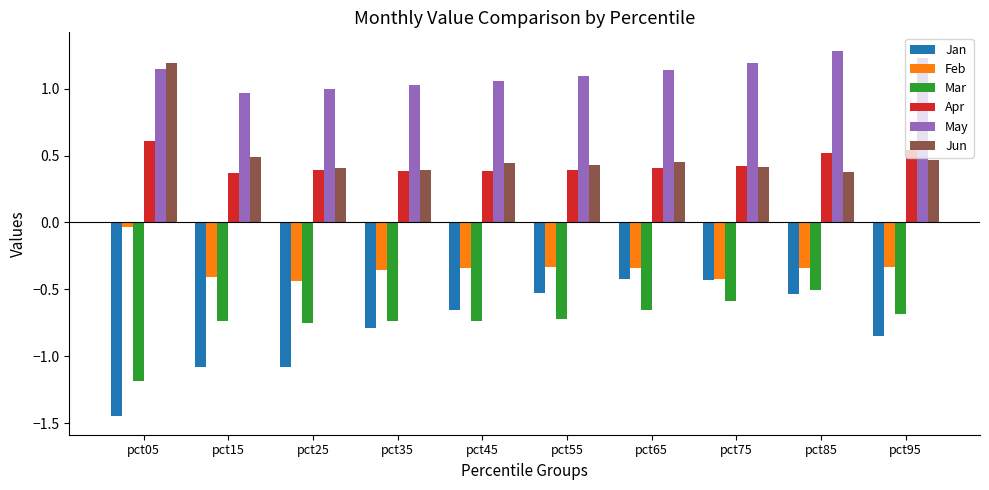

Which series has the largest range (max minus min)?

Jan